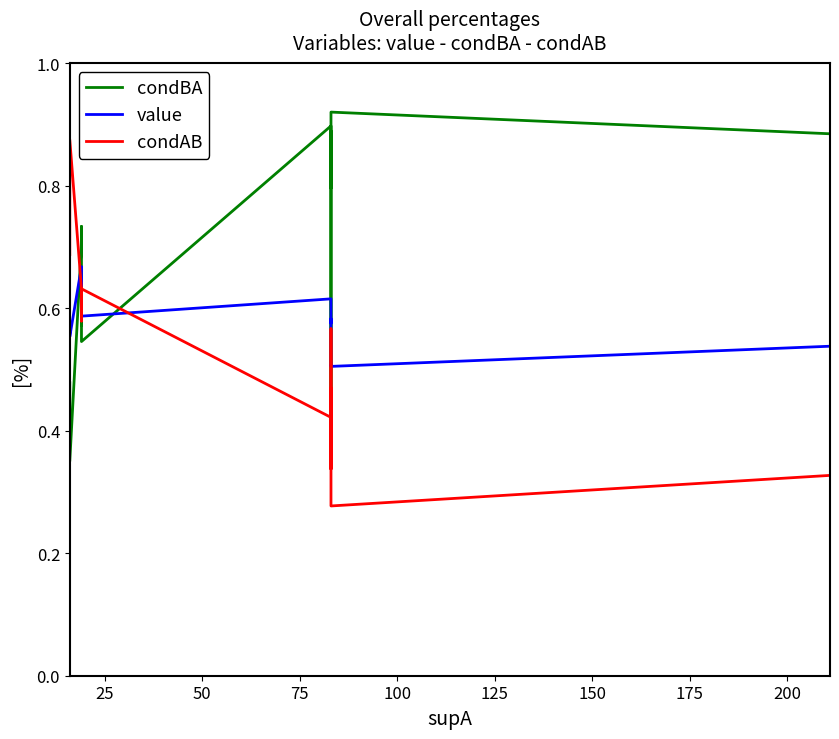

Rank the series by their maximum value, from lowest to highest.

value, condAB, condBA